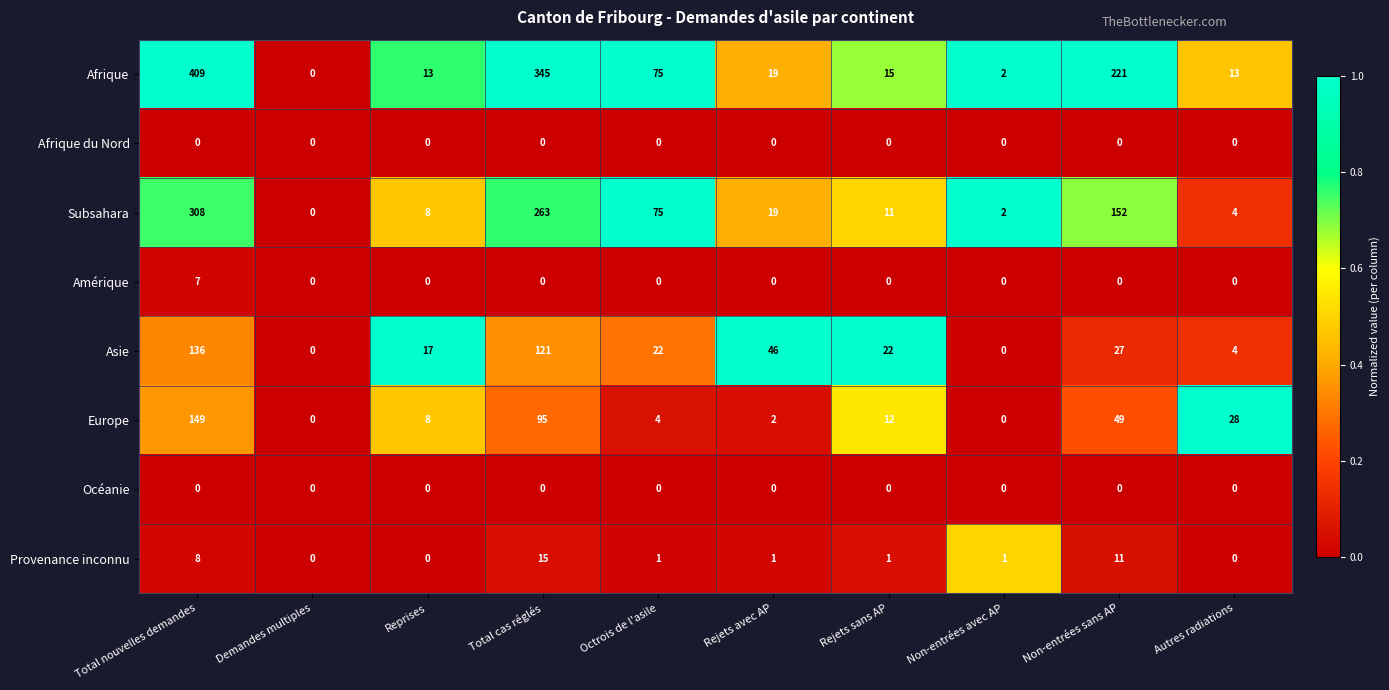

The Subsahara series shows 16 at Rejets sans AP. True or false?

False